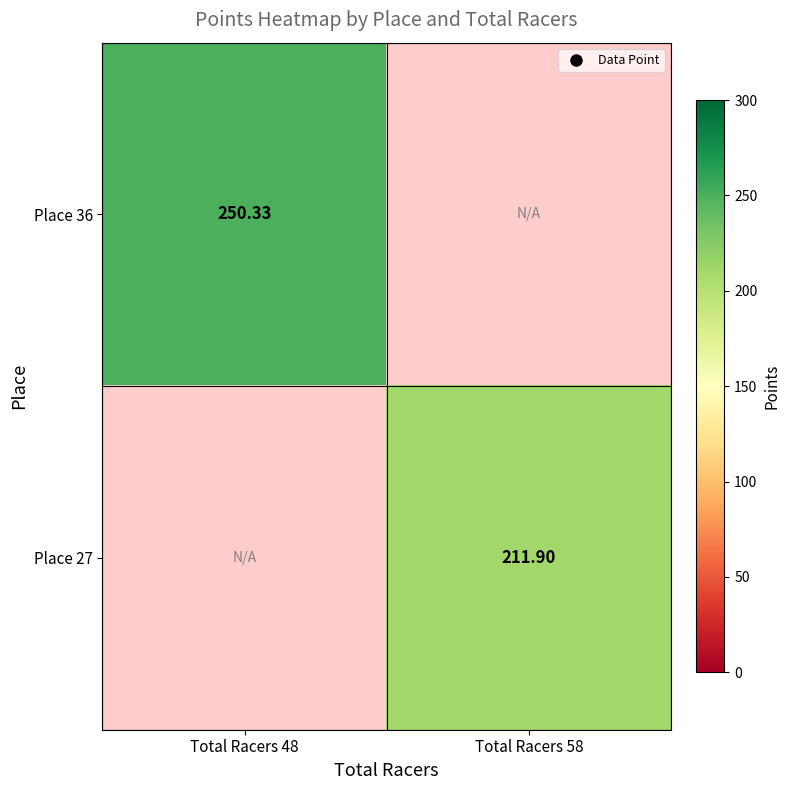

Between Total Racers 58 and Total Racers 48, which is larger?

Total Racers 48